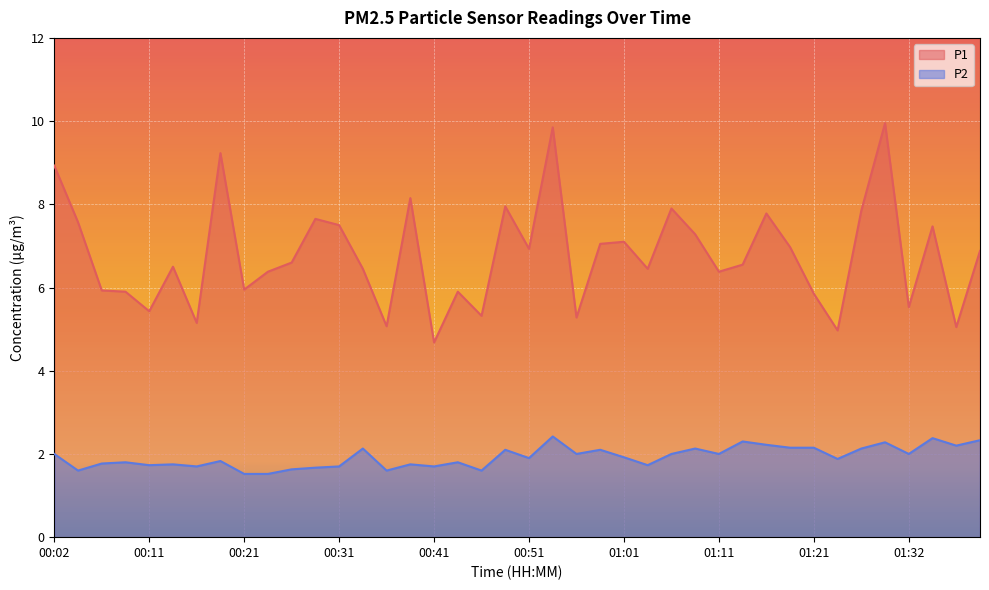

What is the lowest value of the P2 series?

1.5